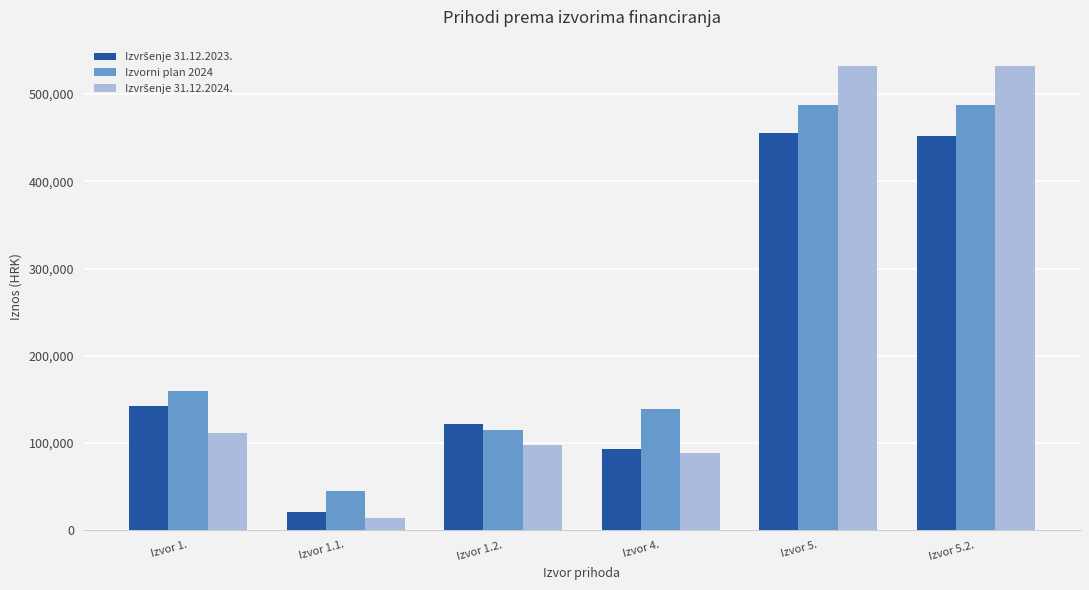

What is the total value across all series at Izvor 1.1.?

79901.7